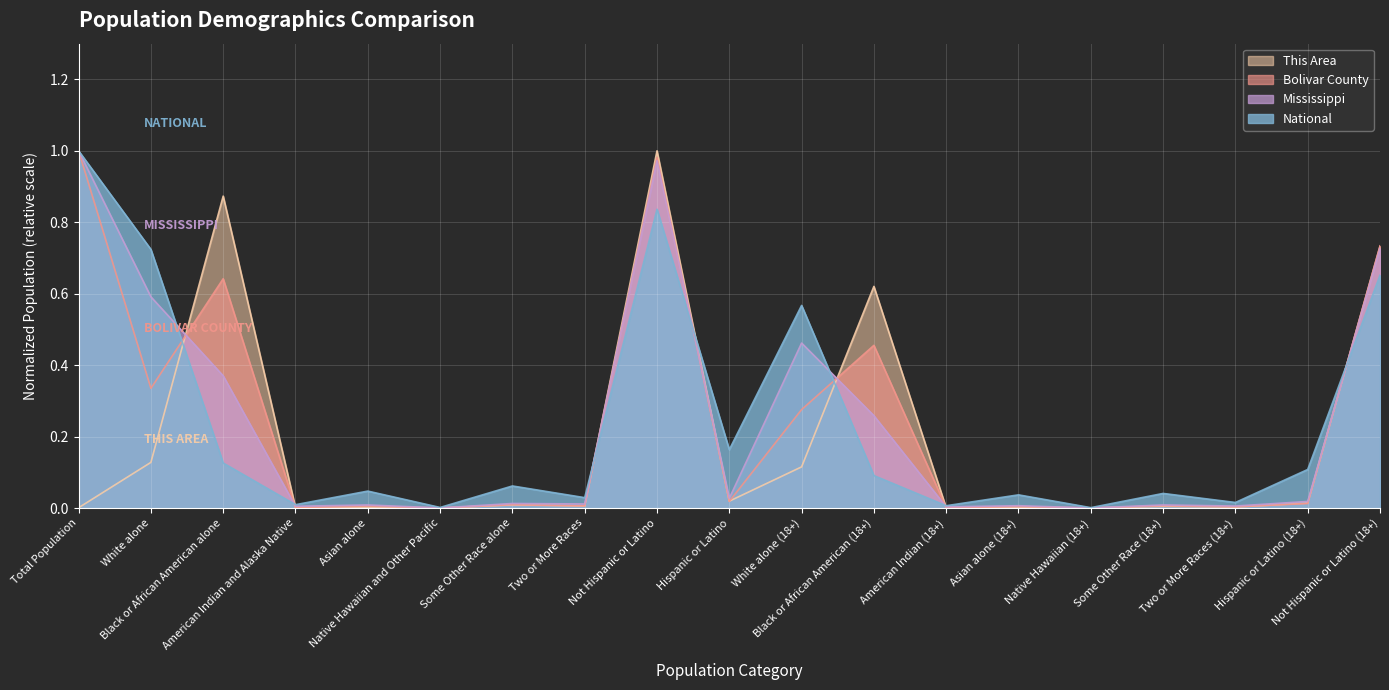

List the series in order of their peak value, highest first.

This Area, Bolivar County, Mississippi, National